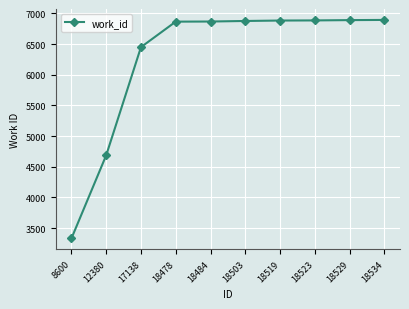

Which category has the lowest value across all series?

8600